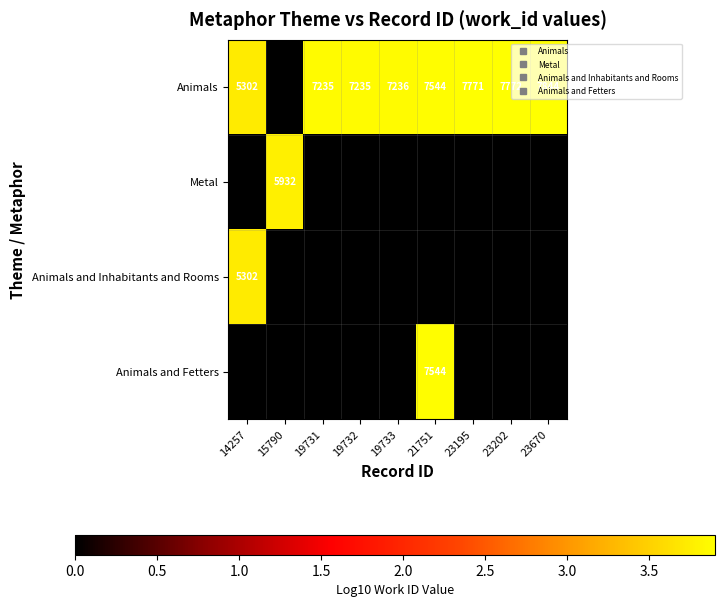

Rank the categories by Animals and Fetters value from lowest to highest.

14257, 15790, 19731, 19732, 19733, 23195, 23202, 23670, 21751